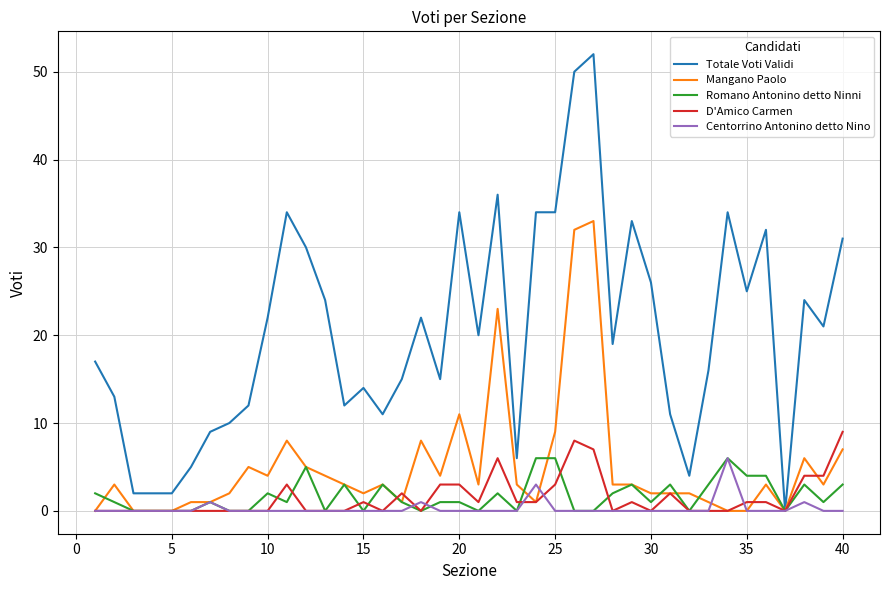

What is the sum of all Mangano Paolo values?

201